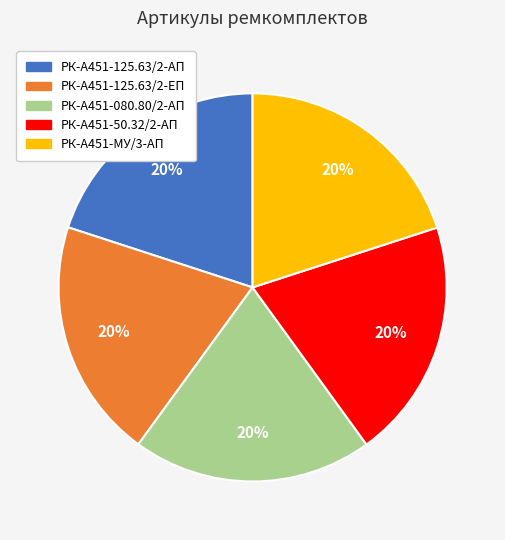

Do РК-А451-50.32/2-АП and РК-А451-080.80/2-АП together represent more than half of the pie?

No